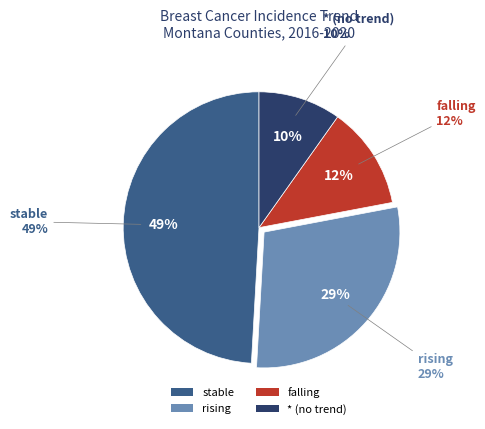

What is the largest slice in the pie chart?

stable